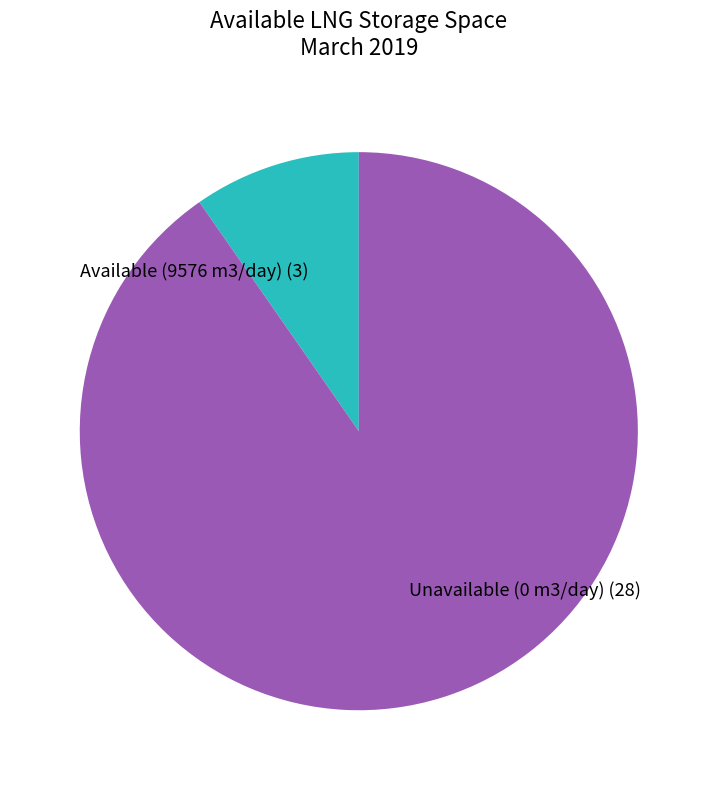

How many segments does this pie chart have?

2